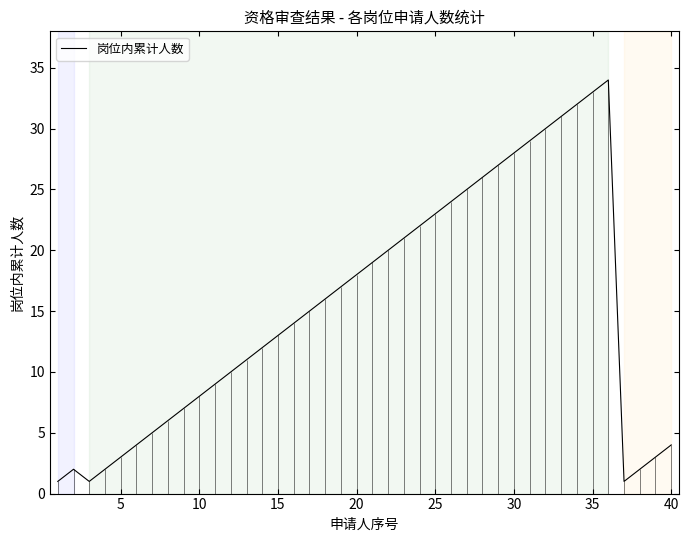

Reading left to right, extract all data points from this chart.

1	2	1	2	3	4	5	6	7	8	9	10	11	12	13	14	15	16	17	18	19	20	21	22	23	24	25	26	27	28	29	30	31	32	33	34	1	2	3	4